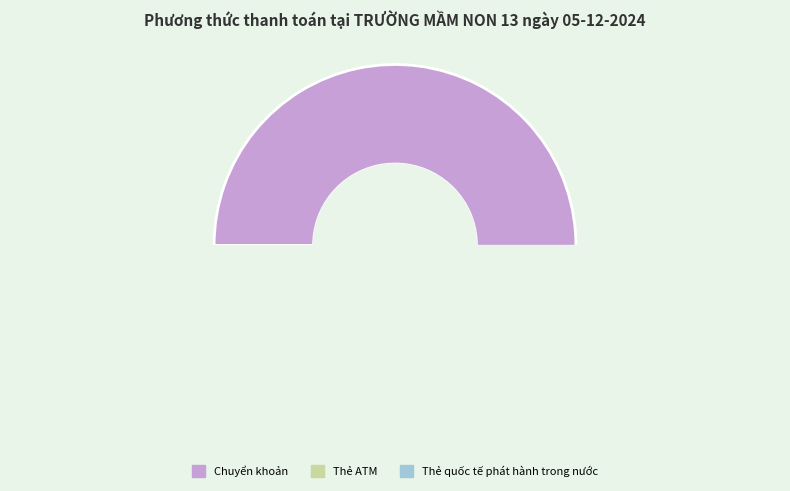

Rank the categories by value from lowest to highest.

Thẻ quốc tế phát hành trong nước, Thẻ ATM, Chuyển khoản